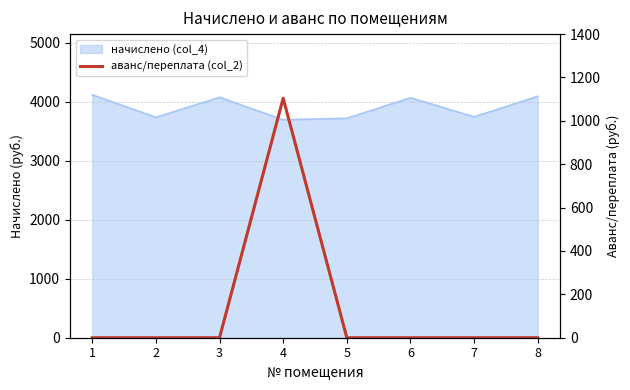

List the labels in order of value, largest first.

4, 1, 2, 3, 5, 6, 7, 8